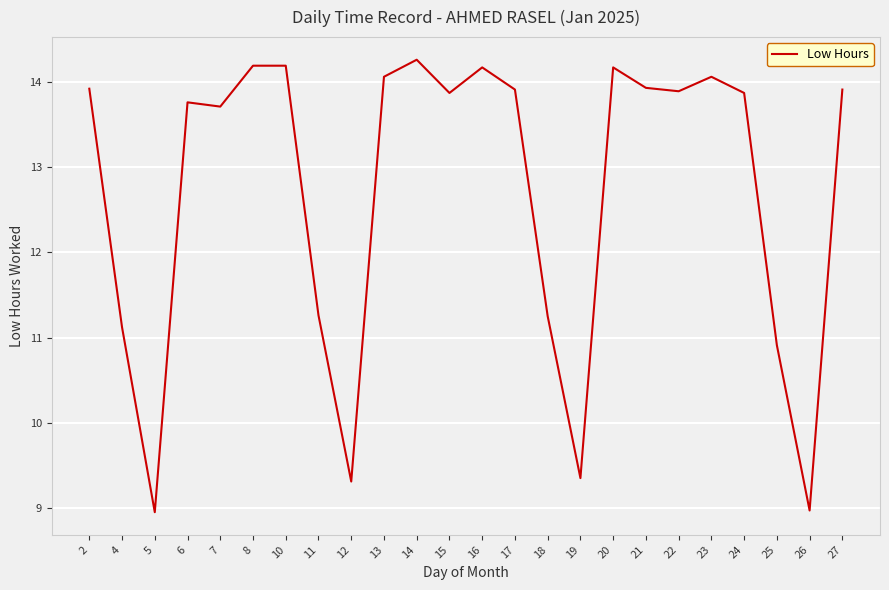

Does the chart have visible grid lines?

Yes